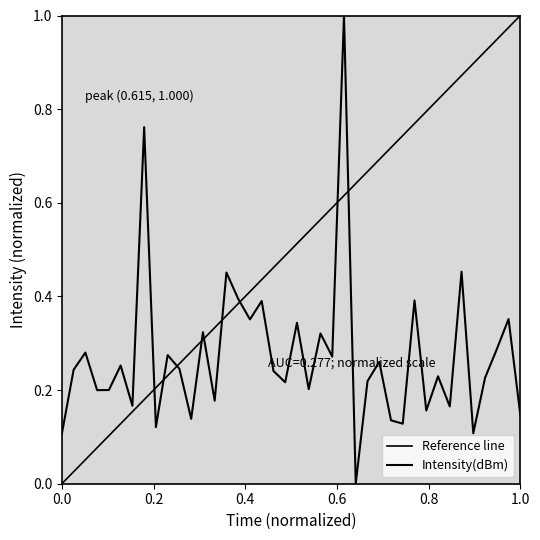

How many interior local valleys (lower than both neighbors) does the data have?

14